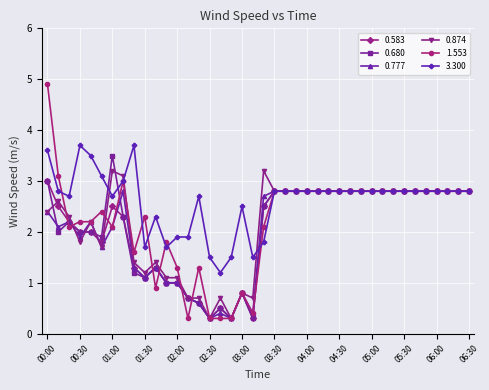

Which series has the largest total across all categories?

3.300